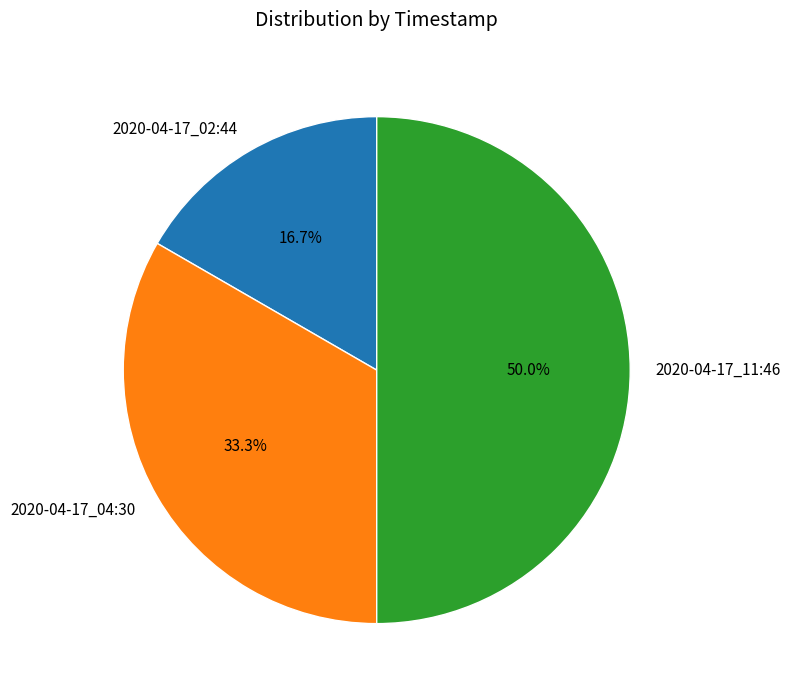

To the nearest percent, what is the difference between the largest and smallest slice percentages?

33%